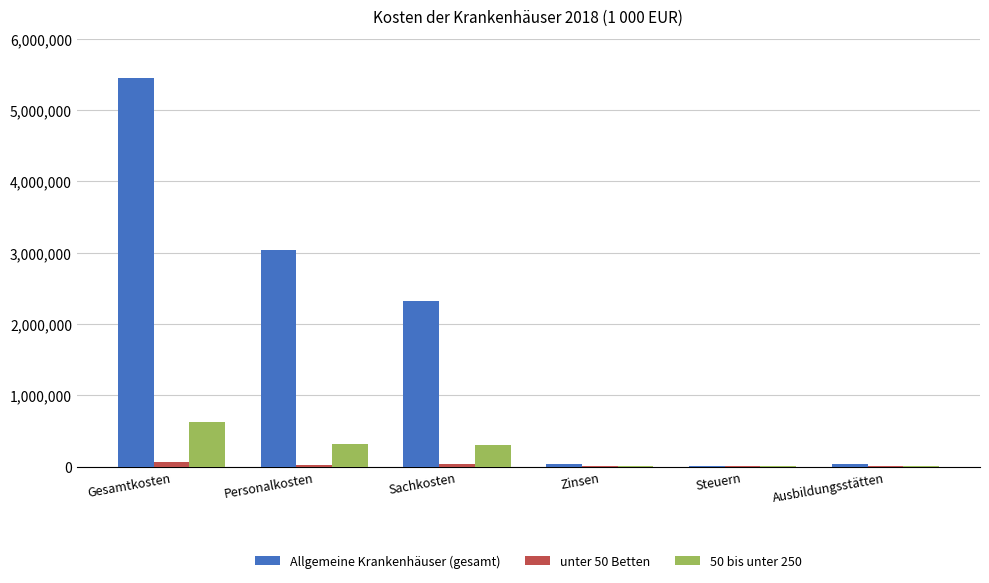

Which series has the largest range (max minus min)?

Allgemeine Krankenhäuser (gesamt)